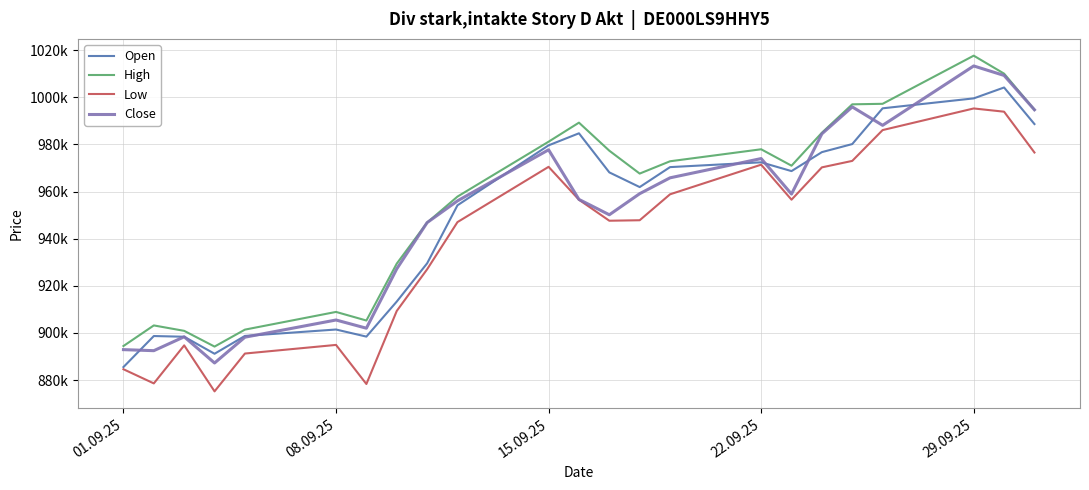

What are all the series names shown in the legend?

Open, High, Low, Close